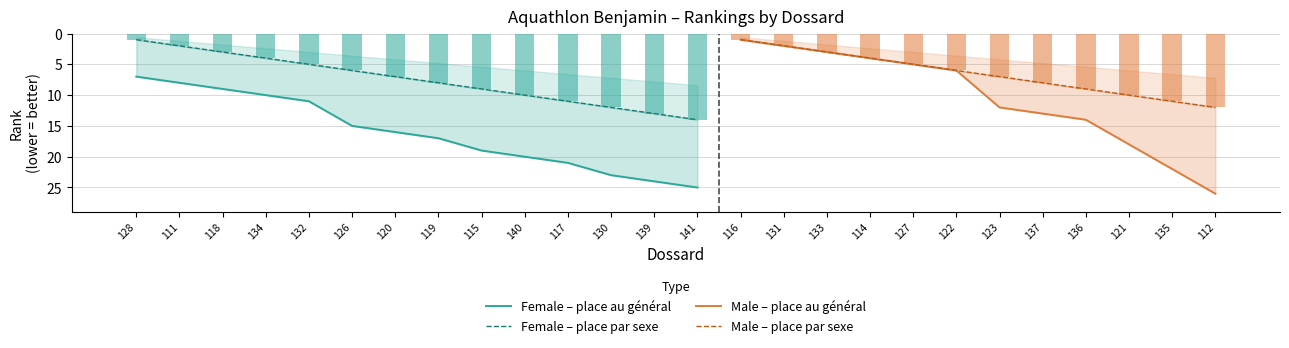

What is the spread (max minus min) of values at 111?

6